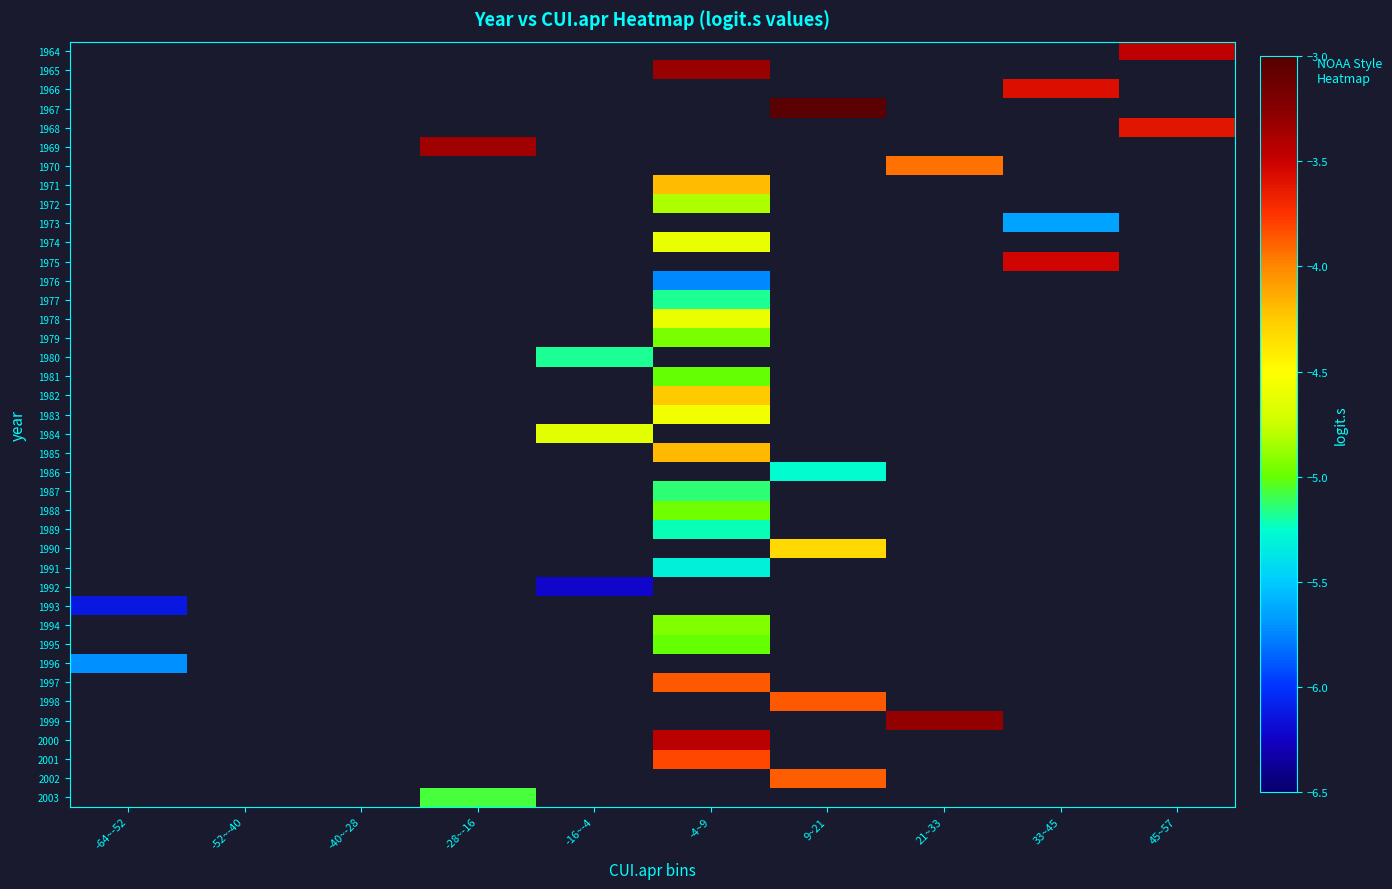

At which category does the chart reach its peak across all series?

9~21